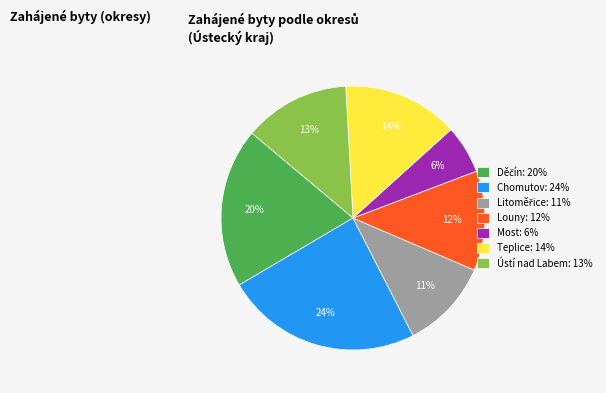

Is the sum of Ústí nad Labem: 13% and Teplice: 14% greater than half?

No